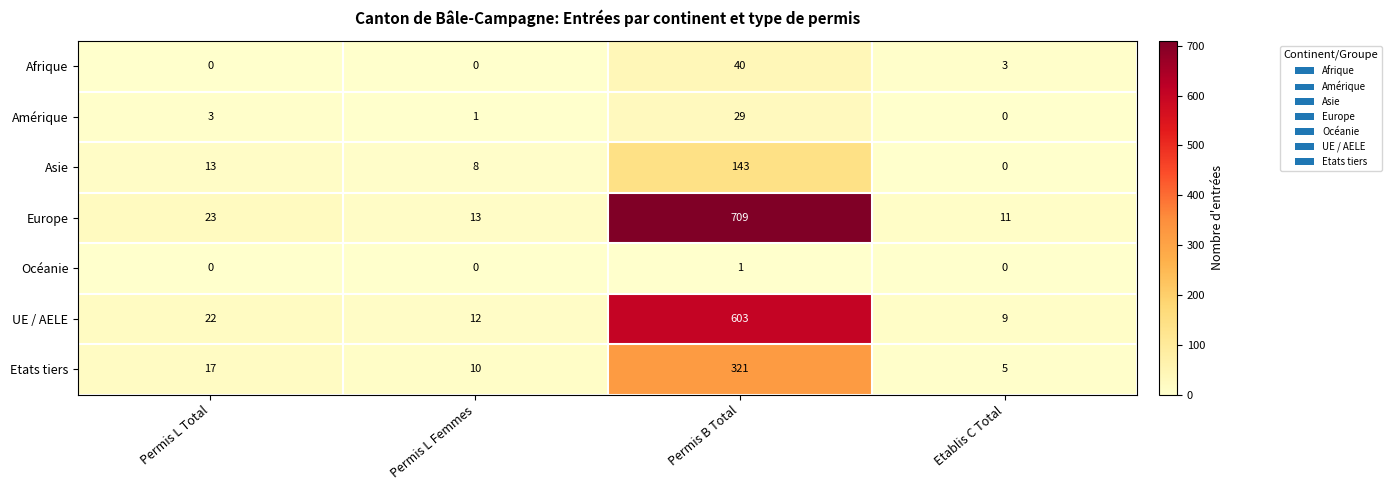

Reading right to left, extract all data points from this chart.

Afrique: Etablis C Total=3	Permis B Total=40	Permis L Femmes=0	Permis L Total=0
Amérique: Etablis C Total=0	Permis B Total=29	Permis L Femmes=1	Permis L Total=3
Asie: Etablis C Total=0	Permis B Total=143	Permis L Femmes=8	Permis L Total=13
Europe: Etablis C Total=11	Permis B Total=709	Permis L Femmes=13	Permis L Total=23
Océanie: Etablis C Total=0	Permis B Total=1	Permis L Femmes=0	Permis L Total=0
UE / AELE: Etablis C Total=9	Permis B Total=603	Permis L Femmes=12	Permis L Total=22
Etats tiers: Etablis C Total=5	Permis B Total=321	Permis L Femmes=10	Permis L Total=17